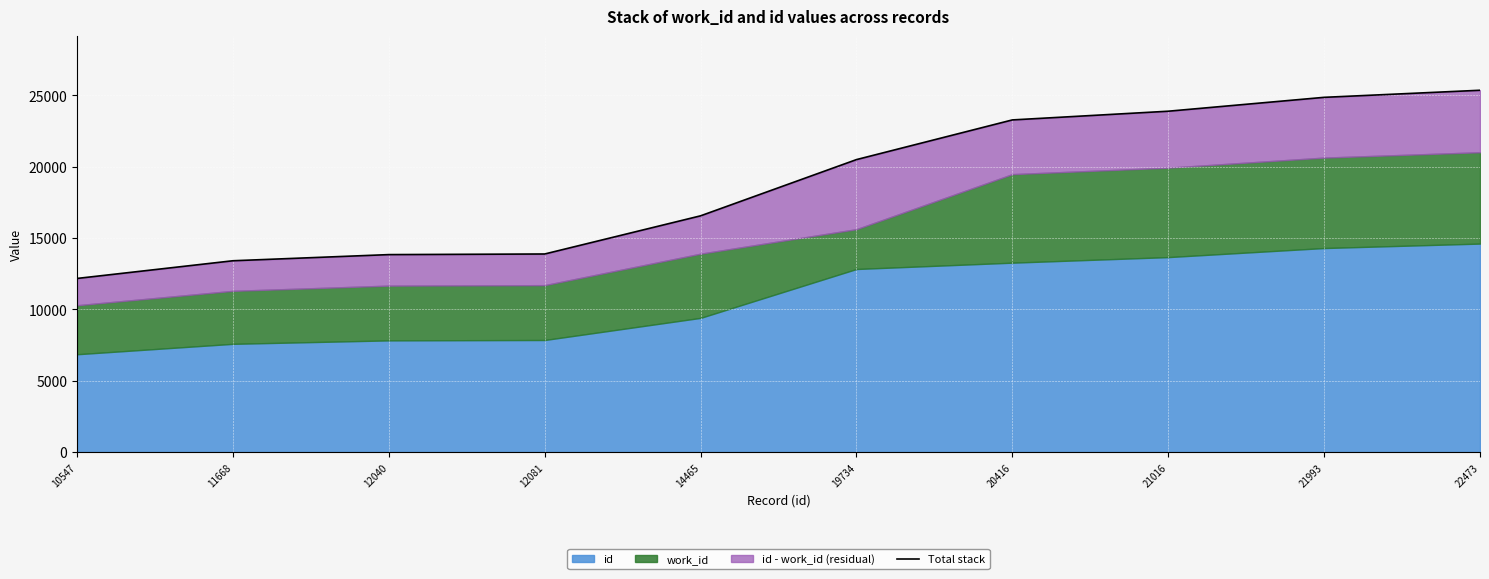

Rank the categories by value from lowest to highest.

10547, 11668, 12040, 12081, 14465, 19734, 20416, 21016, 21993, 22473